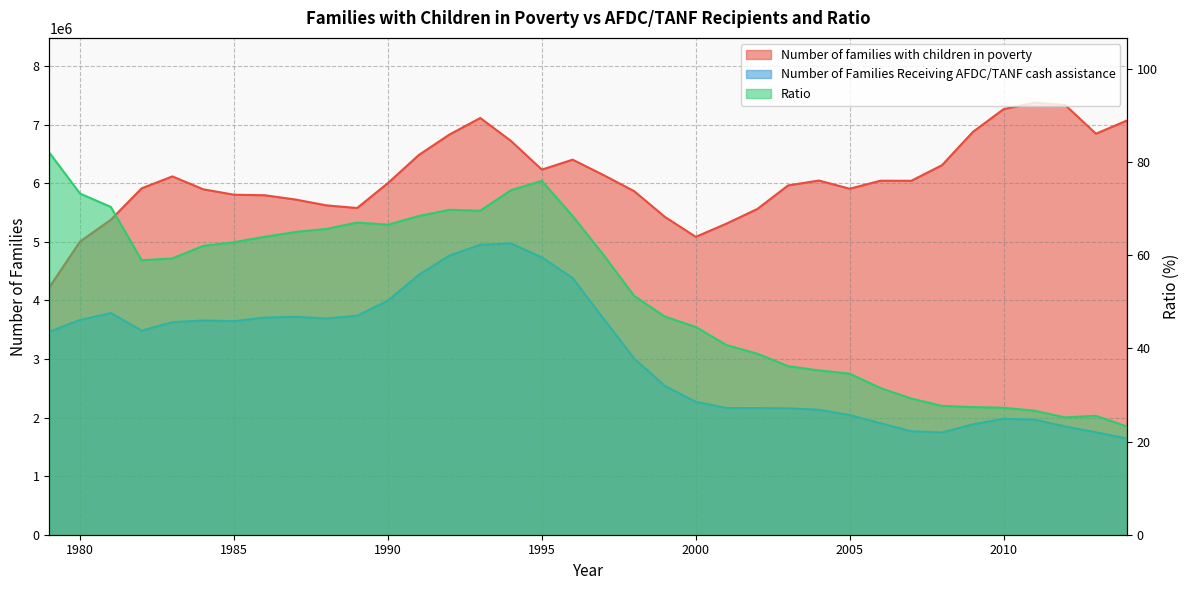

Is it true that Ratio equals 46.8 at 1999?

True